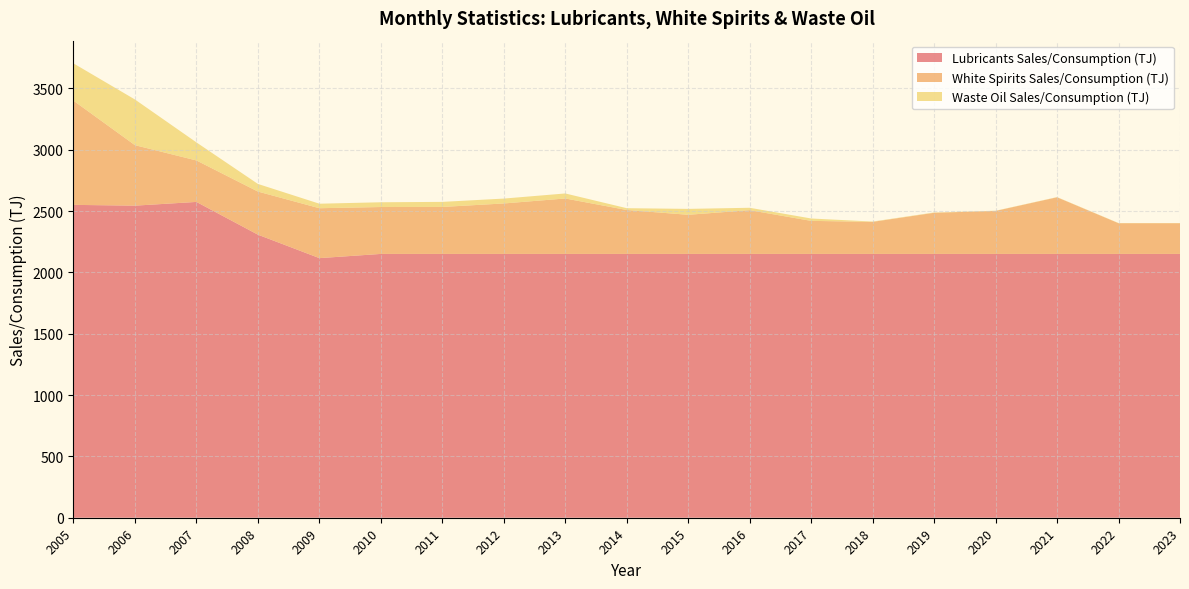

Reading right to left, what are all the values shown in this chart?

Lubricants Sales/Consumption (TJ): 2023=2150.3	2022=2150.3	2021=2150.3	2020=2150.3	2019=2150.3	2018=2150.3	2017=2150.3	2016=2150.3	2015=2150.3	2014=2150.3	2013=2150.3	2012=2150.3	2011=2150.3	2010=2150.3	2009=2116.0	2008=2307.2	2007=2574.2	2006=2543.7	2005=2550.1
White Spirits Sales/Consumption (TJ): 2023=250.4	2022=250.4	2021=461.7	2020=350.5	2019=335.3	2018=261.3	2017=269.4	2016=356.6	2015=319.0	2014=358.1	2013=451.9	2012=411.4	2011=383.0	2010=382.3	2009=406.9	2008=351.5	2007=338.0	2006=493.0	2005=849.3
Waste Oil Sales/Consumption (TJ): 2023=1.5	2022=1.5	2021=1.5	2020=1.5	2019=2.6	2018=2.6	2017=19.4	2016=19.5	2015=48.2	2014=14.7	2013=40.9	2012=39.7	2011=41.2	2010=38.7	2009=36.7	2008=62.1	2007=147.1	2006=372.2	2005=304.0